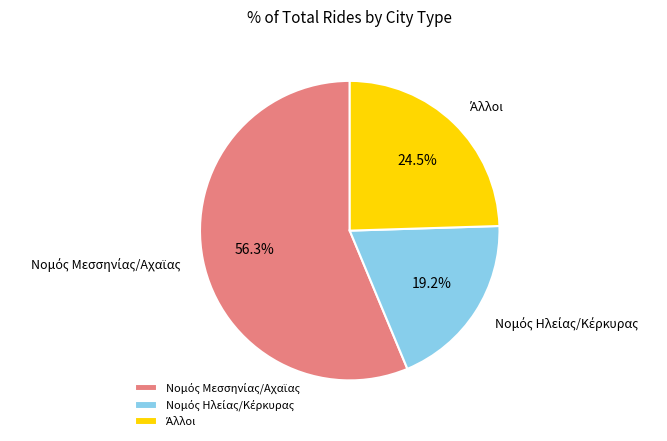

Is there a majority slice in this chart?

Yes